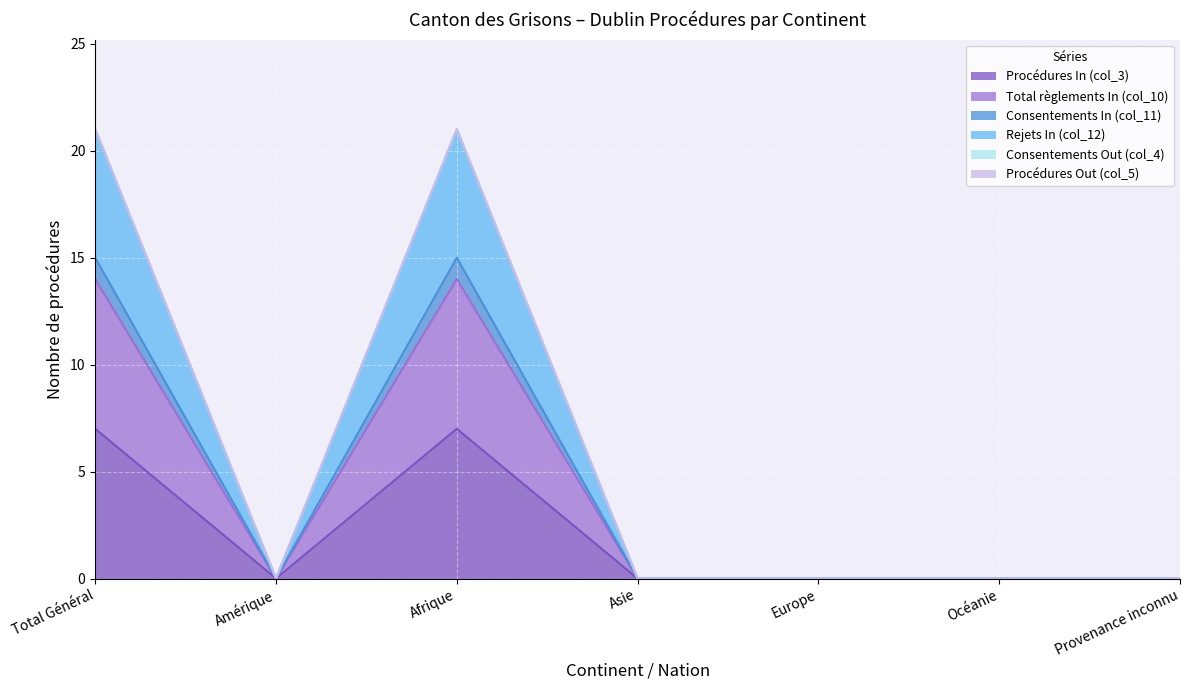

How many positive values does the Consentements In (col_11) series have?

2